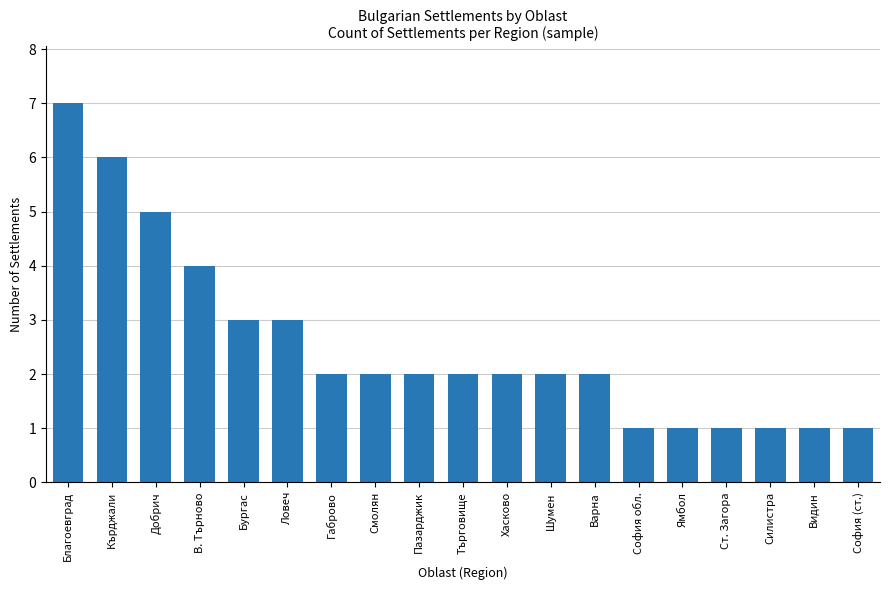

The chart shows a value of 5 at Бургас. True or false?

False